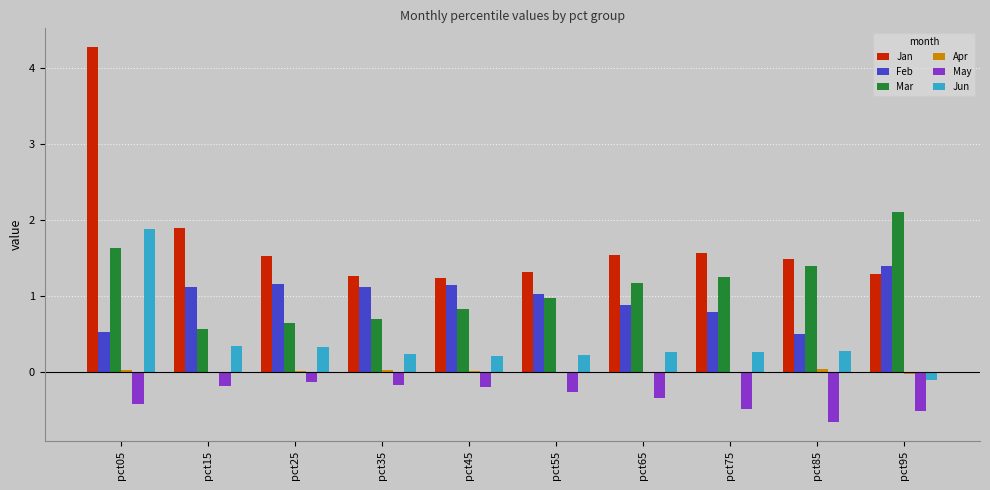

Where is Jan nearest to the value 2?

pct15